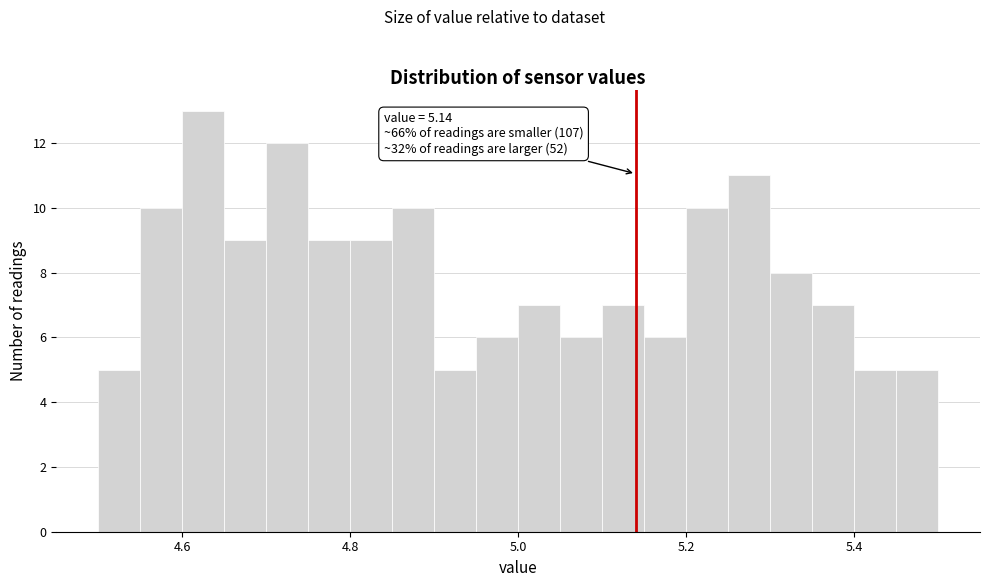

Around what value on the x-axis is the tallest bar? Give the approximate position of its centre, as read against the axis.

4.62